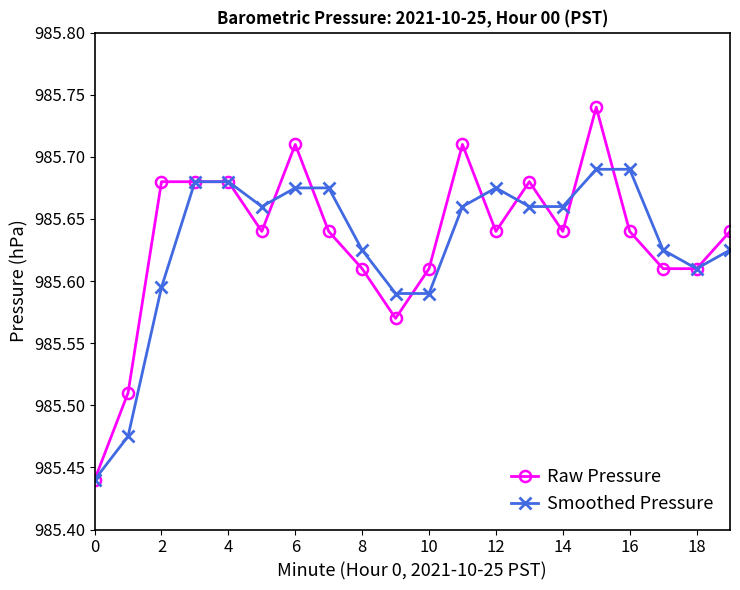

Which series has the largest range (max minus min)?

Raw Pressure